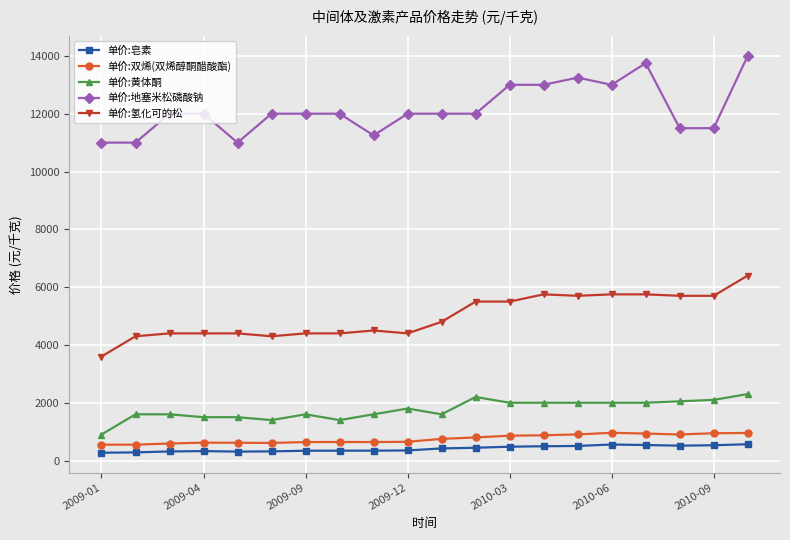

What is the value of the 单价:地塞米松磷酸钠 point at the 17th from the left?

13750.0